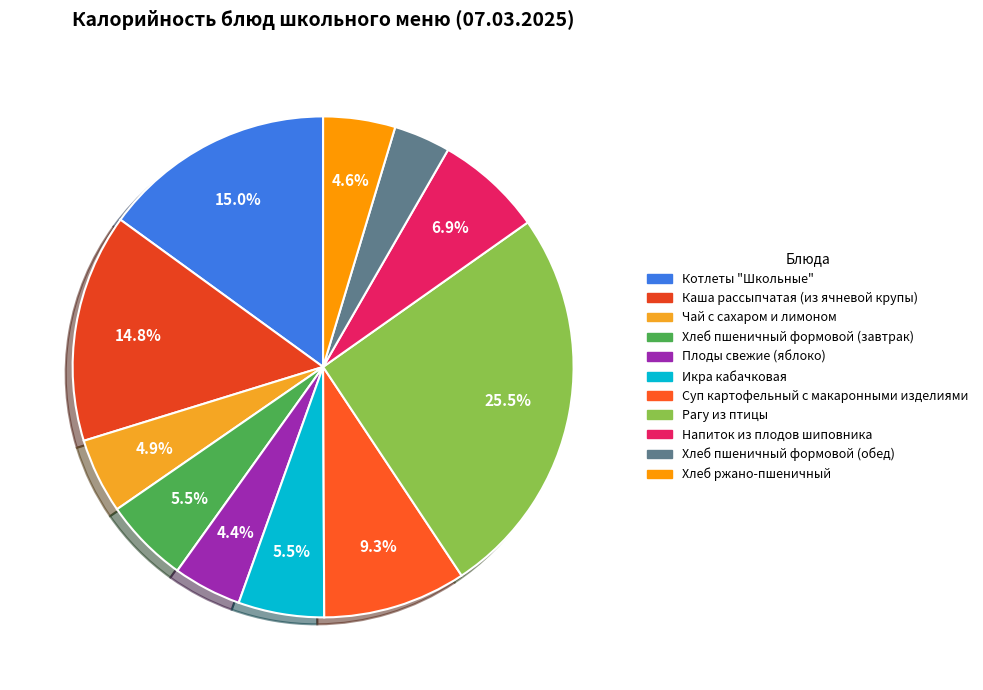

To the nearest percent, what is the difference between the largest and smallest slice percentages?

22%